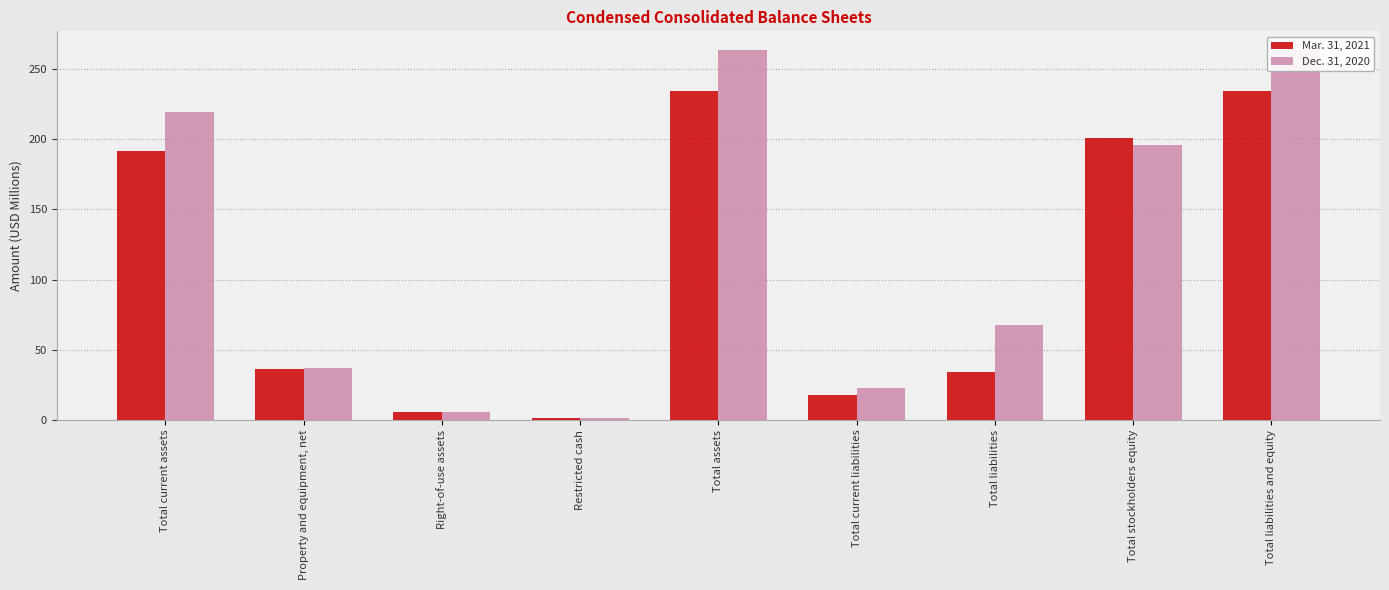

Rank the series by their average value, from highest to lowest.

Dec. 31, 2020, Mar. 31, 2021